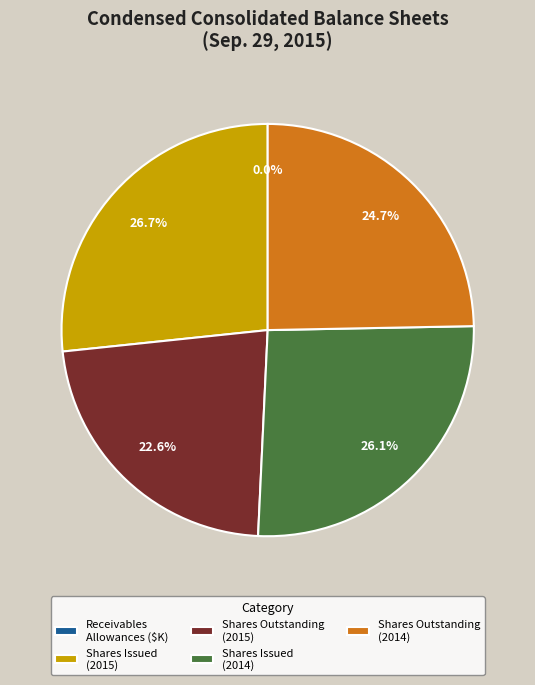

To the nearest percent, what is the average slice percentage?

20%